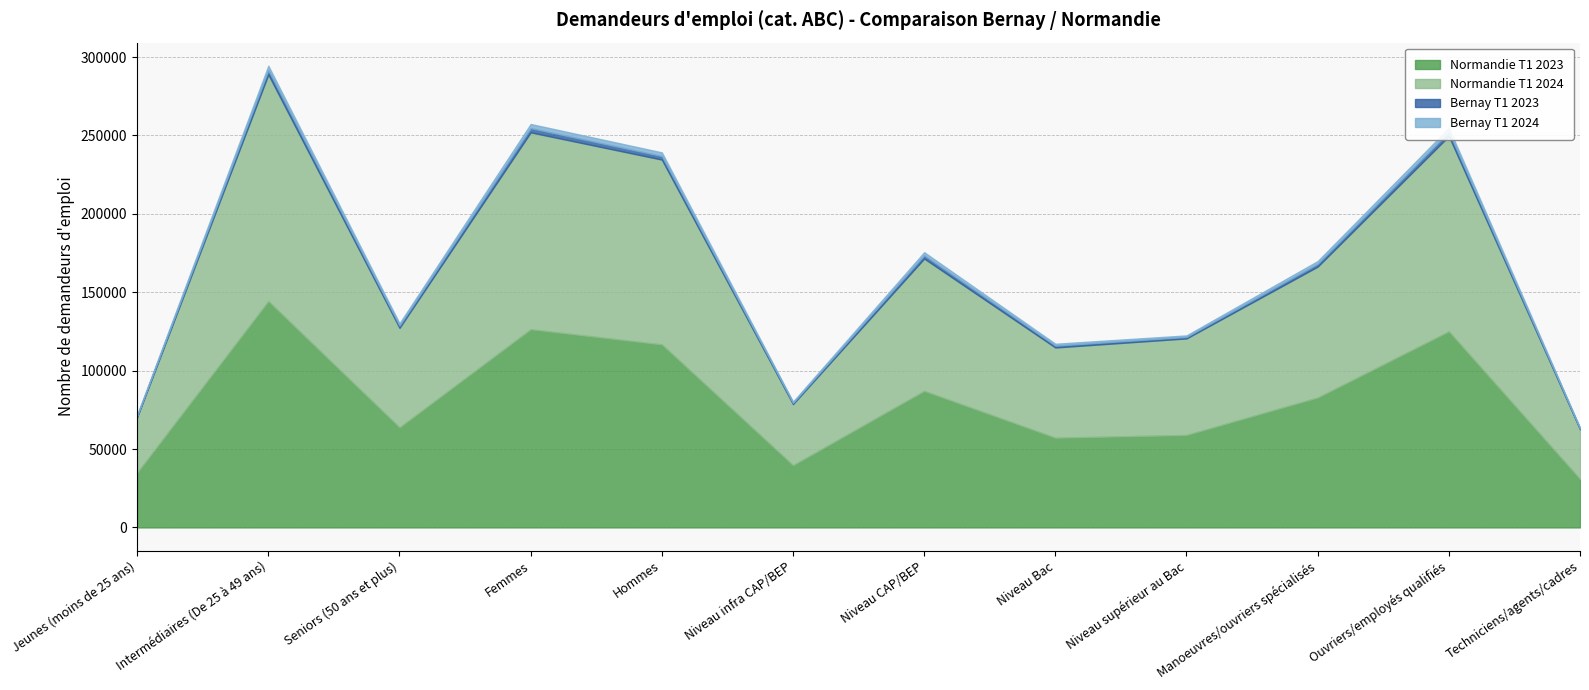

Where does the Normandie T1 2023 series first go above 82856?

Intermédiaires (De 25 à 49 ans)